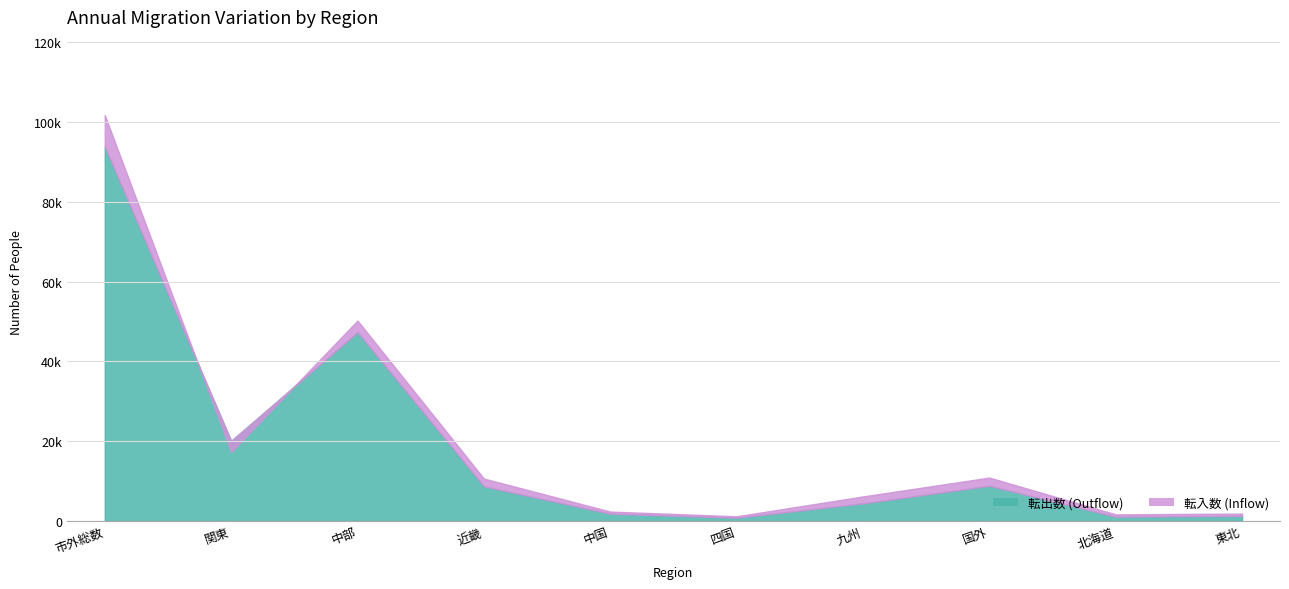

Is it true that 転出数 equals 1207 at 東北?

True